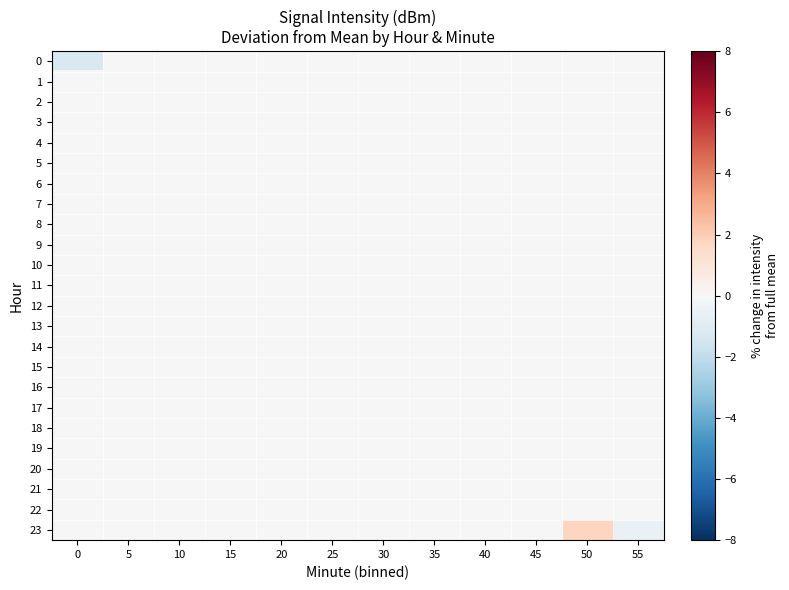

Rank the series at 55 from lowest to highest value.

23, 0, 1, 2, 3, 4, 5, 6, 7, 8, 9, 10, 11, 12, 13, 14, 15, 16, 17, 18, 19, 20, 21, 22